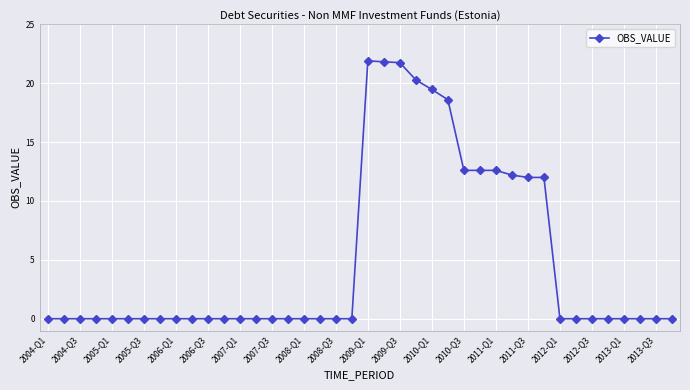

What is the maximum value shown in the chart?

21.9